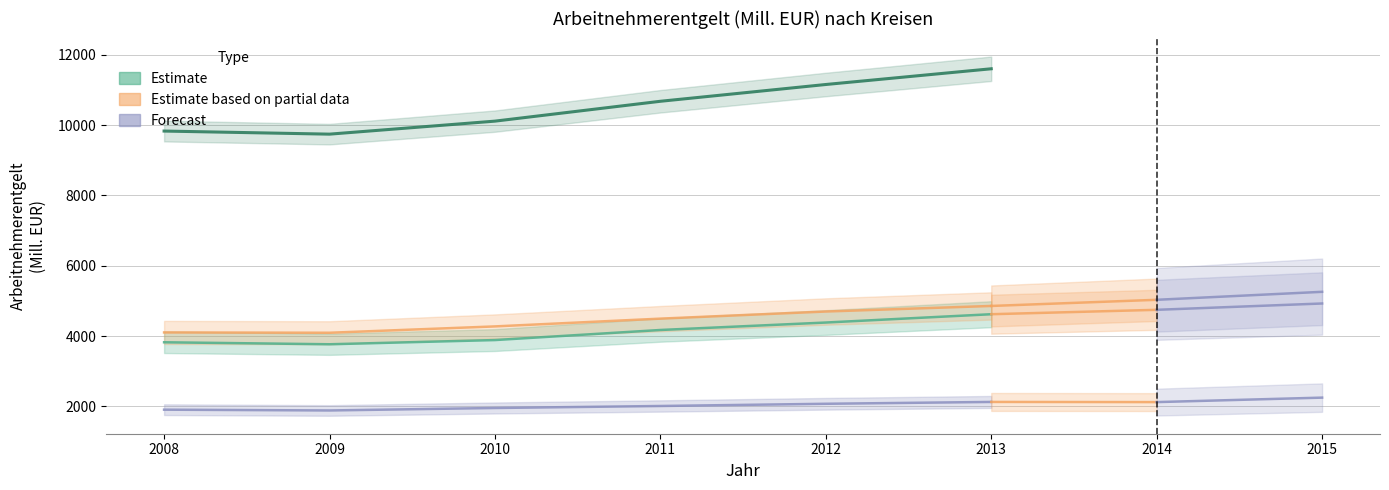

Reading left to right, extract all data points from this chart.

Bodenseekreis: 2008=3822.2	2009=3765.8	2010=3885.3	2011=4171.8	2012=4383.8	2013=4620.3
Ravensburg: 2008=4102.1	2009=4093.1	2010=4273.6	2011=4494.6	2012=4697.1	2013=4855.4
Sigmaringen: 2008=1905.4	2009=1883.0	2010=1953.2	2011=2010.2	2012=2073.0	2013=2125.5
Region Bodensee-Oberschwaben: 2008=9829.8	2009=9741.9	2010=10112.0	2011=10676.7	2012=11153.9	2013=11601.2